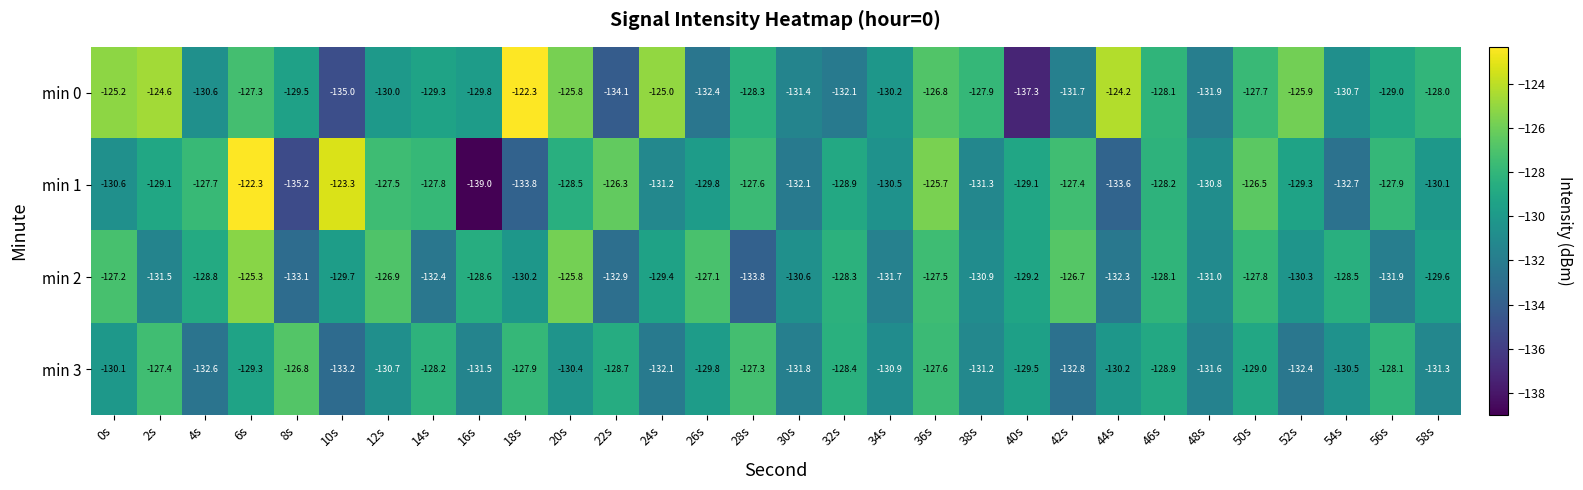

How many values in the min 0 series are below -129?

15